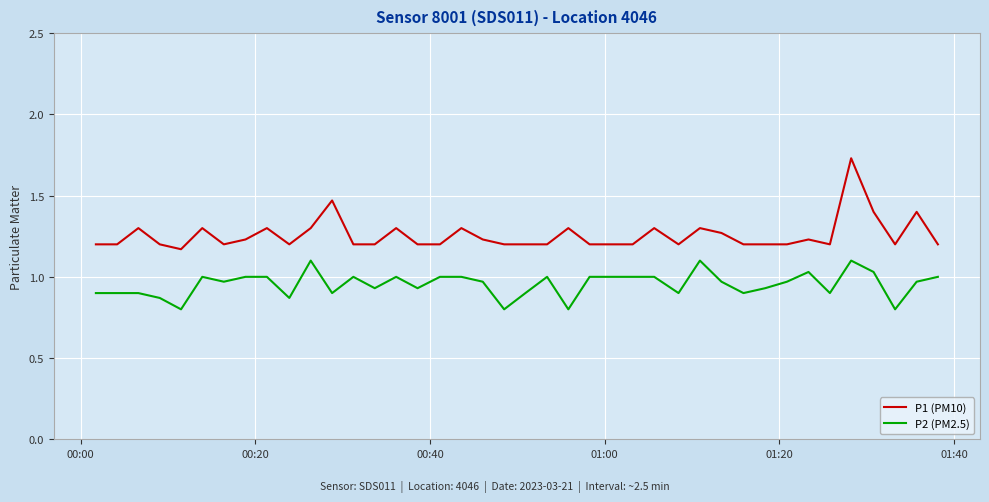

How many categories are shown in the chart?

40